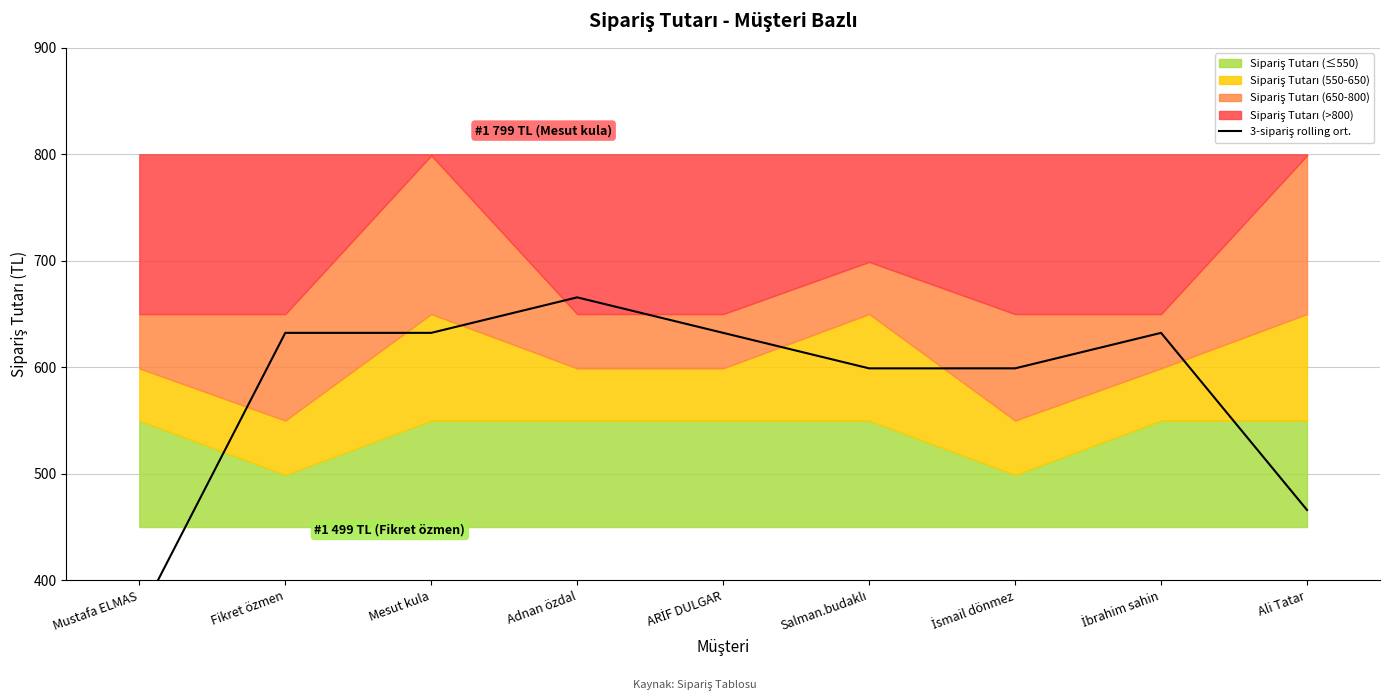

At which label does the data first exceed 632?

Fikret özmen